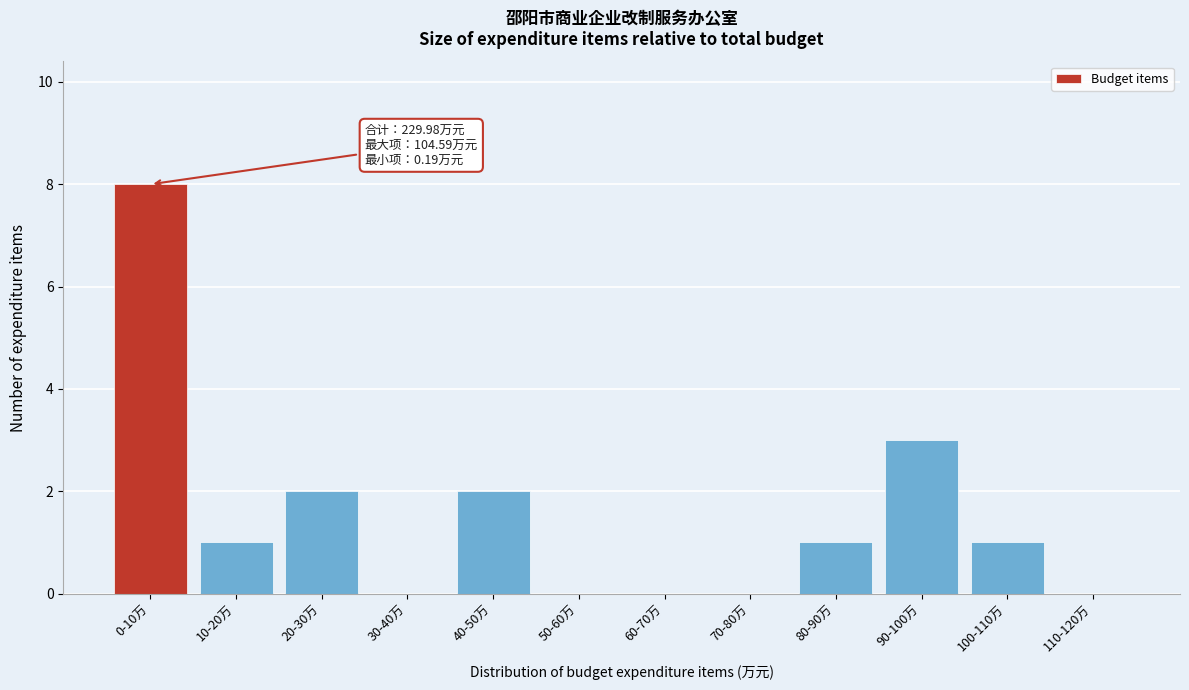

Reading left to right, list all the values displayed in this chart.

0-10万=8	10-20万=1	20-30万=2	30-40万=0	40-50万=2	50-60万=0	60-70万=0	70-80万=0	80-90万=1	90-100万=3	100-110万=1	110-120万=0